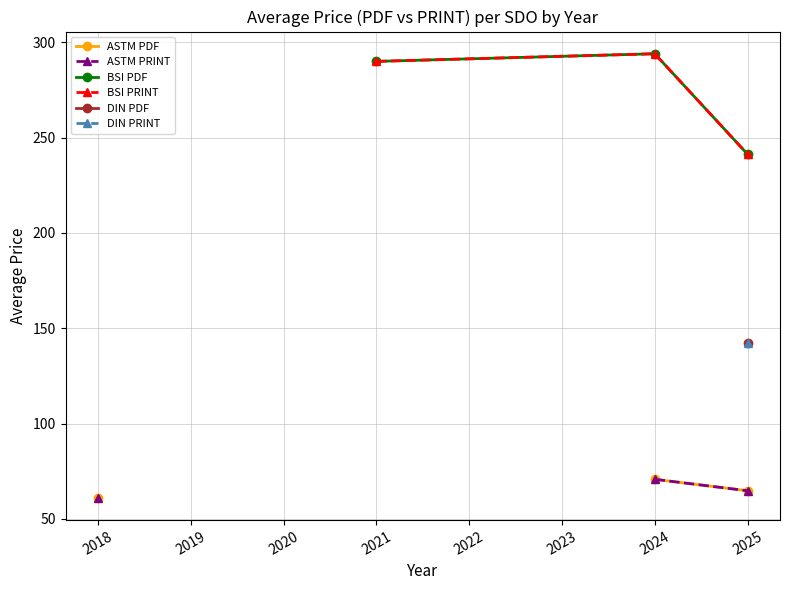

Is this an area chart (filled region under the line)?

No